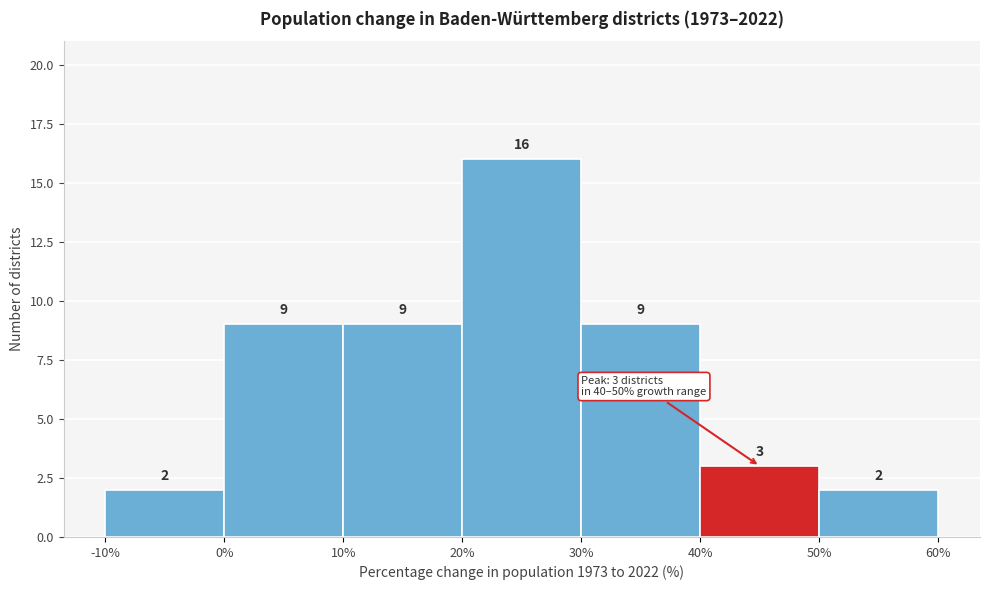

Reading left to right, list every bar in this chart as the range it spans on the x-axis followed by its height.

-10% to 0%: 2
0% to 10%: 9
10% to 20%: 9
20% to 30%: 16
30% to 40%: 9
40% to 50%: 3
50% to 60%: 2